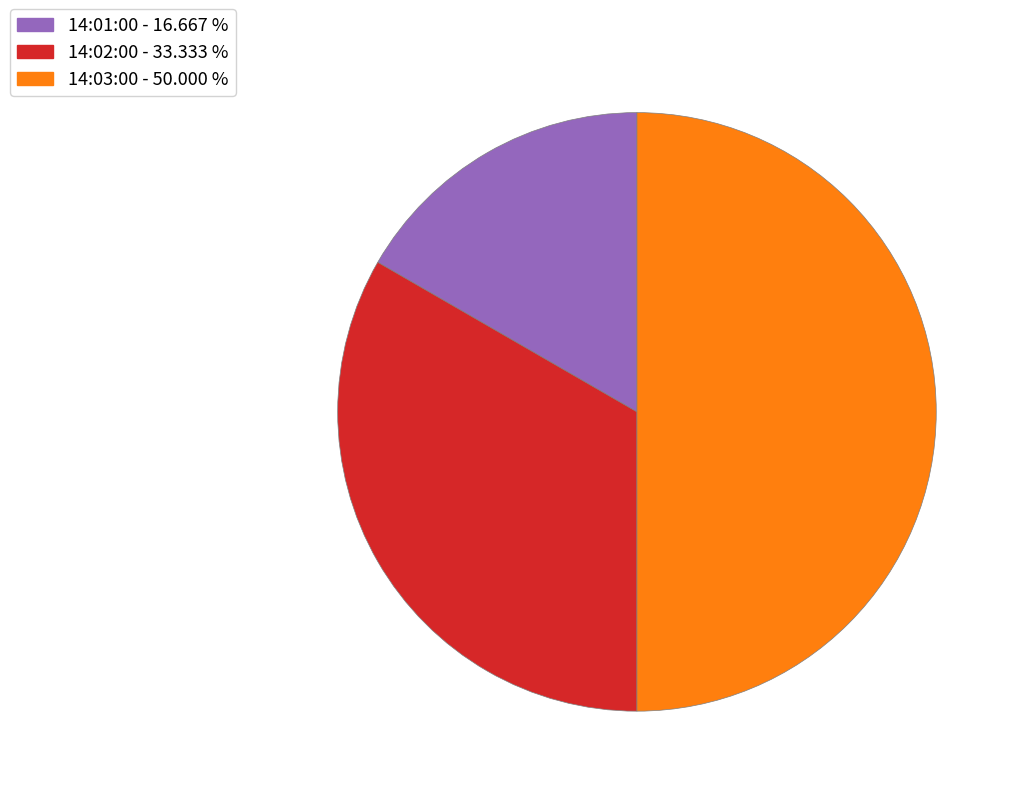

True or false: 14:01:00 accounts for 27% of the total.

False